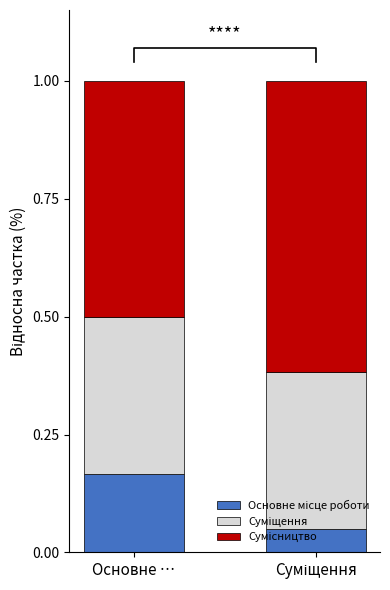

Which has a higher value, Суміщення or Основне …?

Основне …